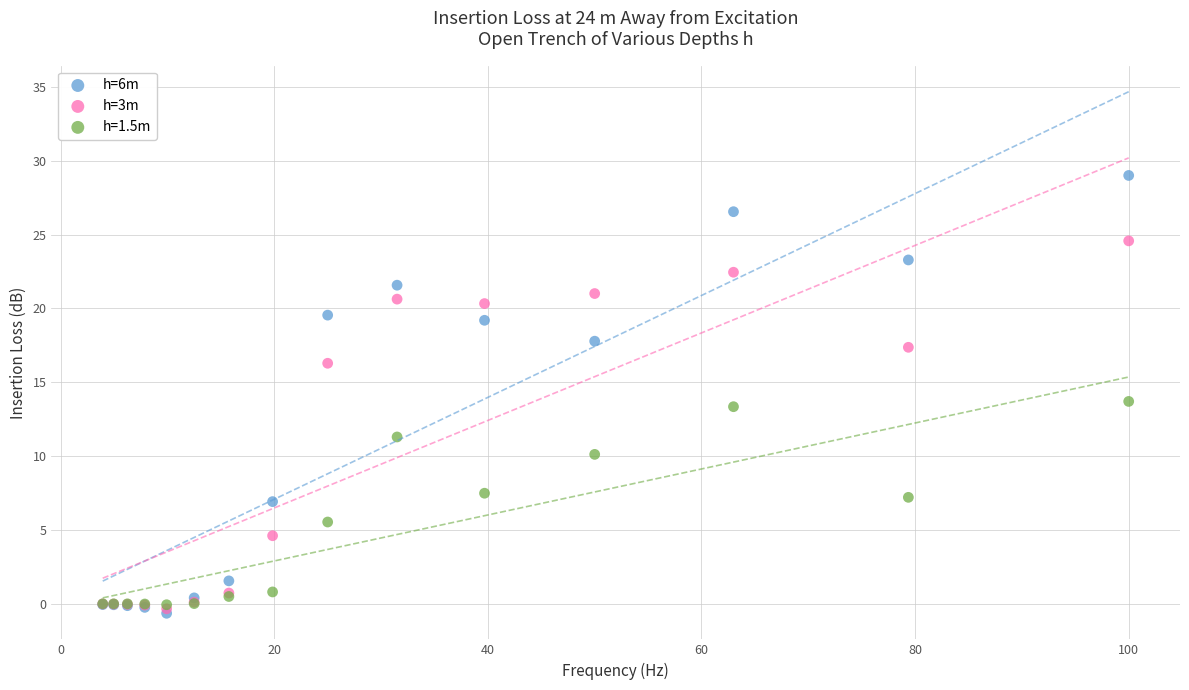

Which series has the largest Y range (max minus min)?

h=6m